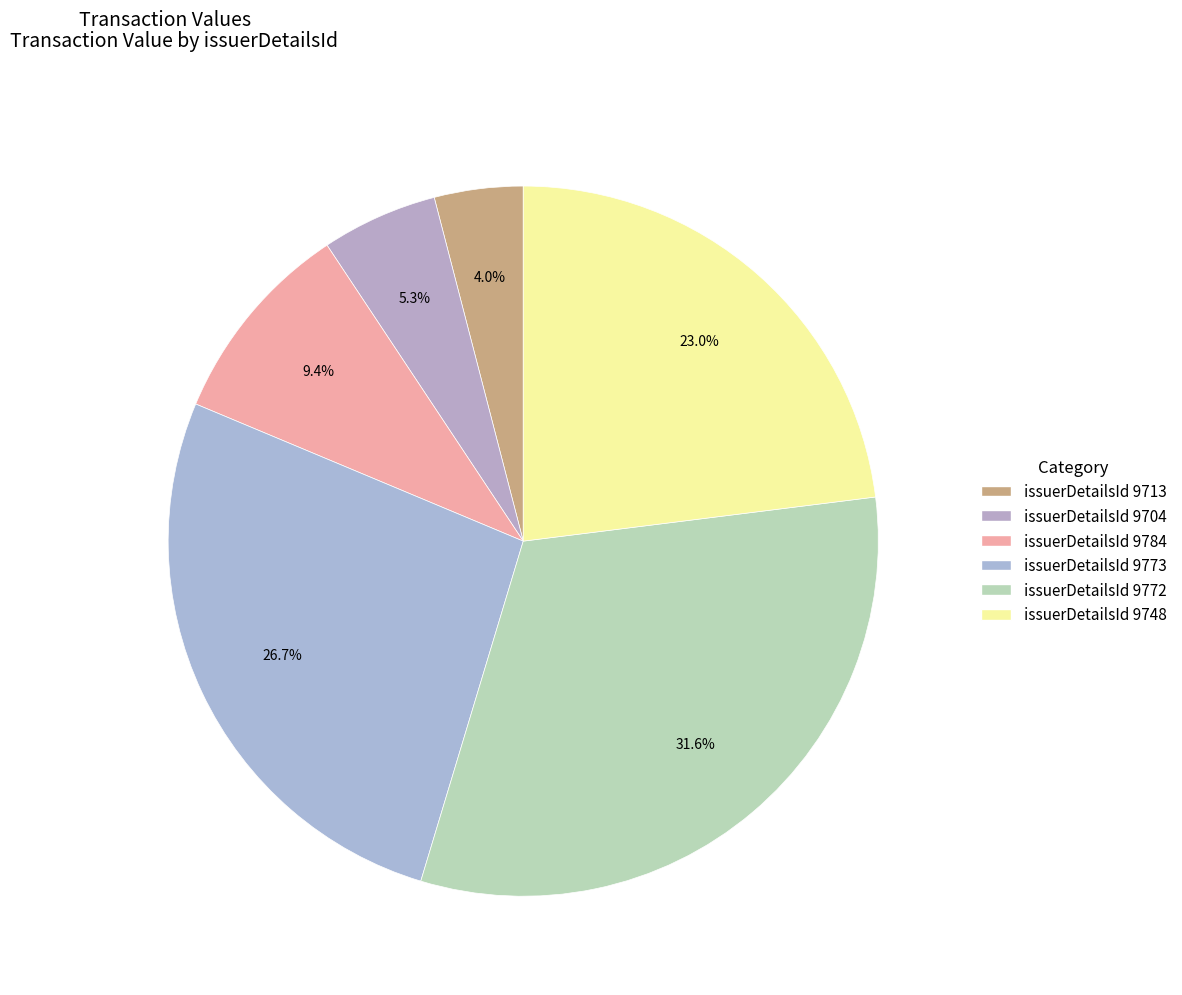

Rank the categories by value from lowest to highest.

9713, 9704, 9784, 9748, 9773, 9772